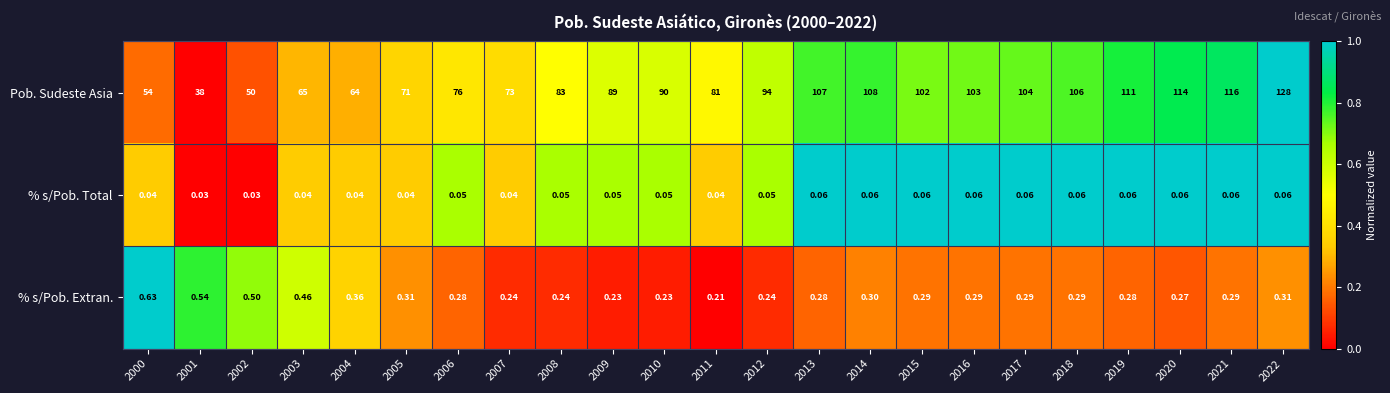

What is the spread (max minus min) of values at 2005?

71.0